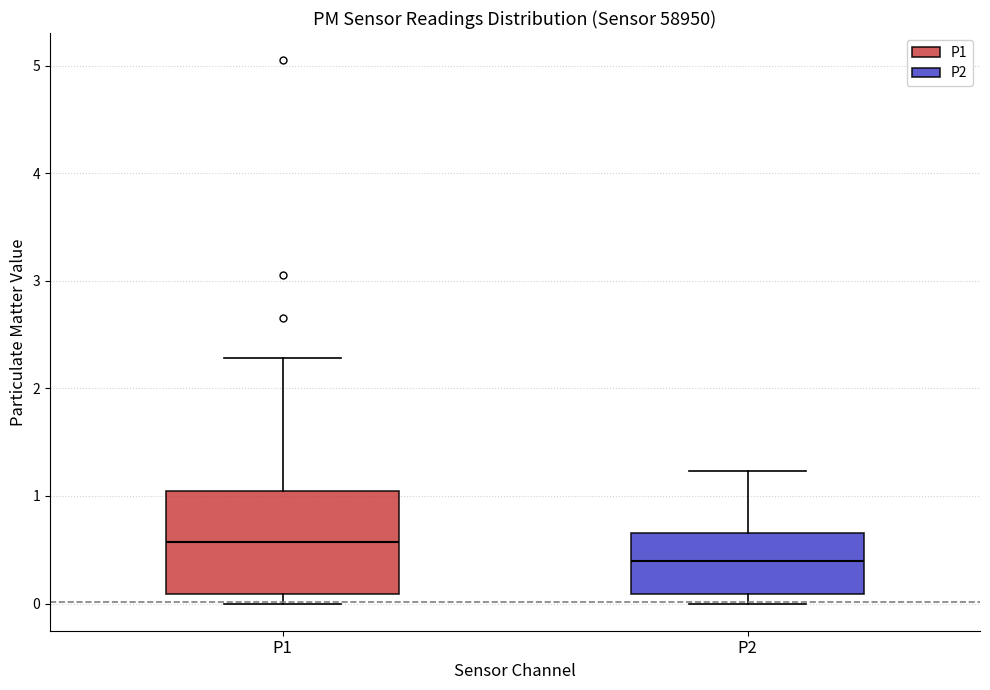

Where does the upper whisker of the box for P2 end on the y-axis? The values are not printed on the chart, so give them approximately, as read against the axis.

1.2